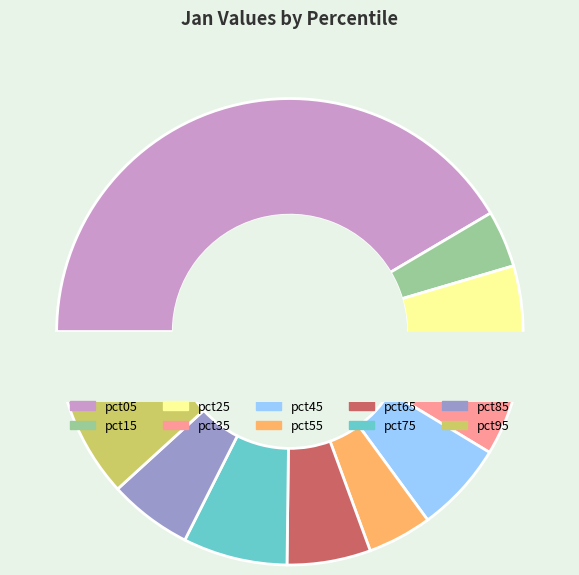

Which has a higher value, pct15 or pct55?

pct55